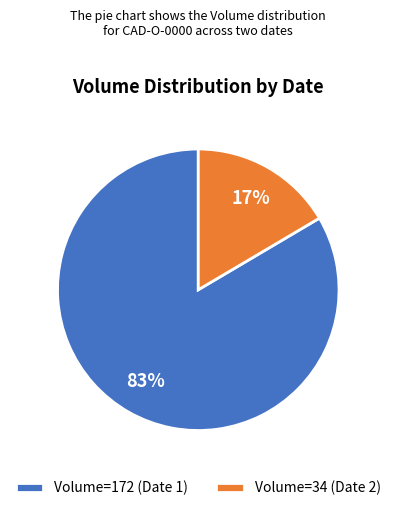

Is it true that Volume=34 (Date 2) is 25% of the pie?

False